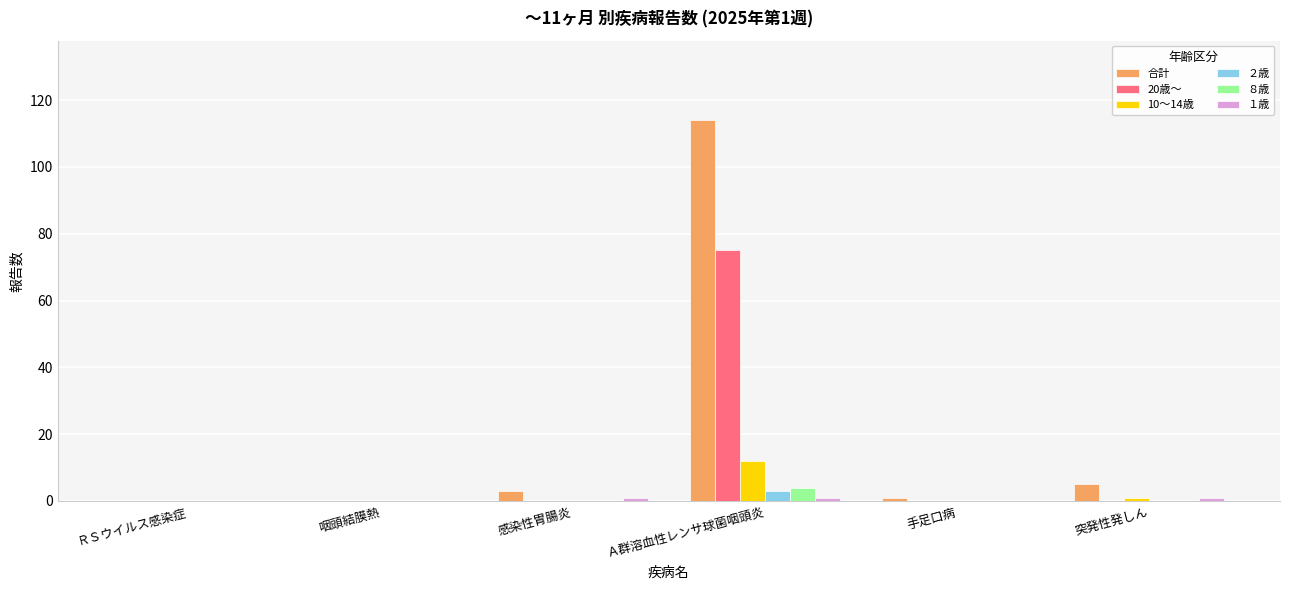

At which category does the chart reach its peak across all series?

Ａ群溶血性レンサ球菌咽頭炎